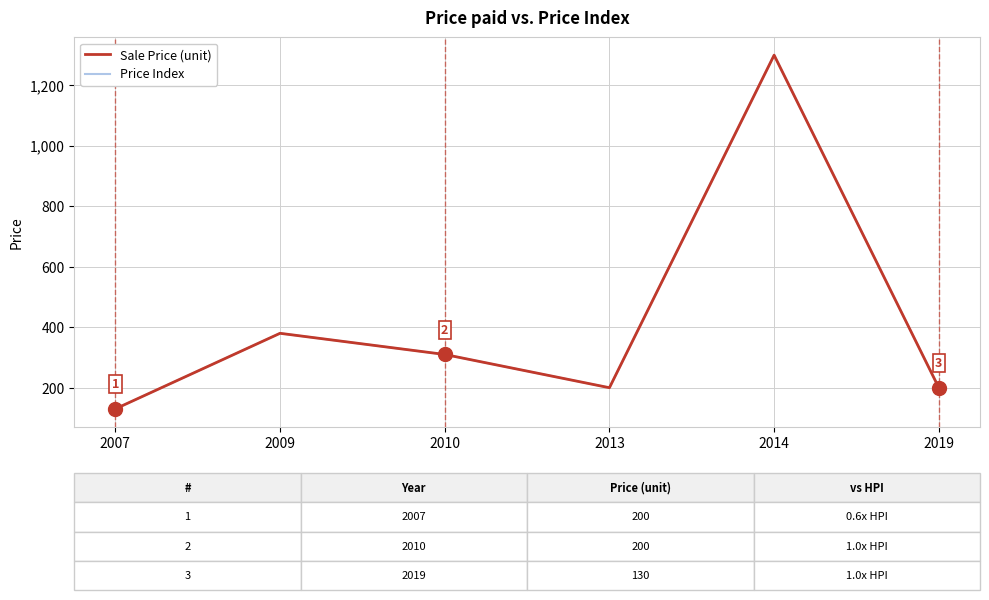

What is the maximum value for Sale Price (unit)?

1300